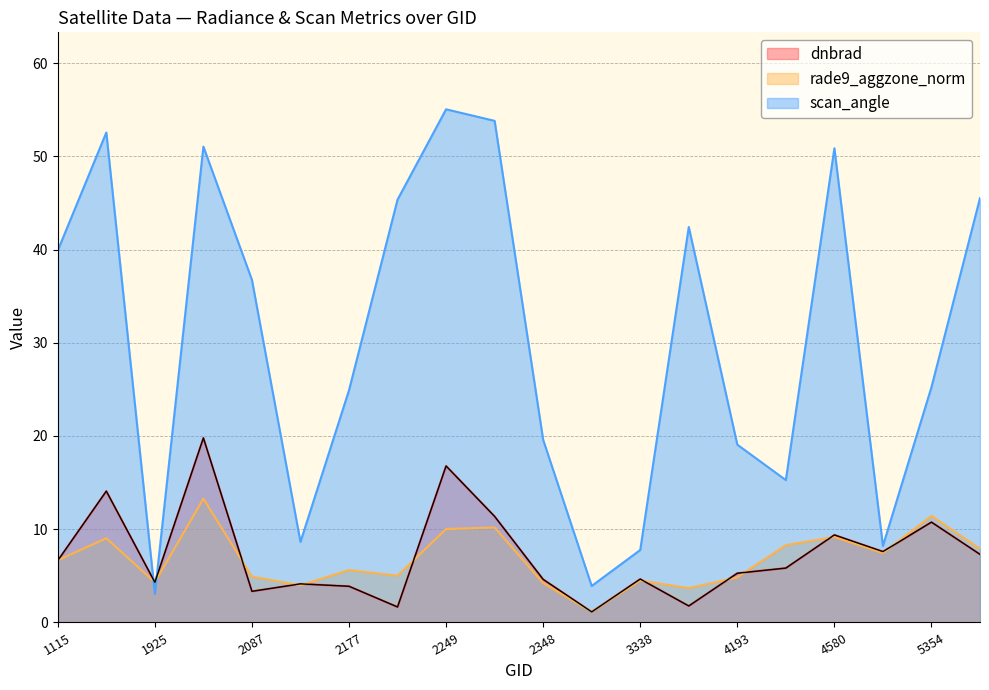

Reading left to right, what are all the values shown in this chart?

dnbrad: 6.6	14.1	4.3	19.8	3.3	4.1	3.9	1.7	16.8	11.4	4.6	1.1	4.7	1.8	5.3	5.8	9.4	7.6	10.8	7.3
rade9_aggzone_norm: 6.7	9.0	4.3	13.3	4.9	4.0	5.6	5.0	10.0	10.2	4.2	1.1	4.5	3.7	4.8	8.3	9.2	7.4	11.4	7.9
scan_angle: 39.9	52.6	3.1	51.0	36.7	8.6	24.9	45.4	55.0	53.8	19.6	3.9	7.8	42.4	19.1	15.3	50.9	8.2	25.2	45.5